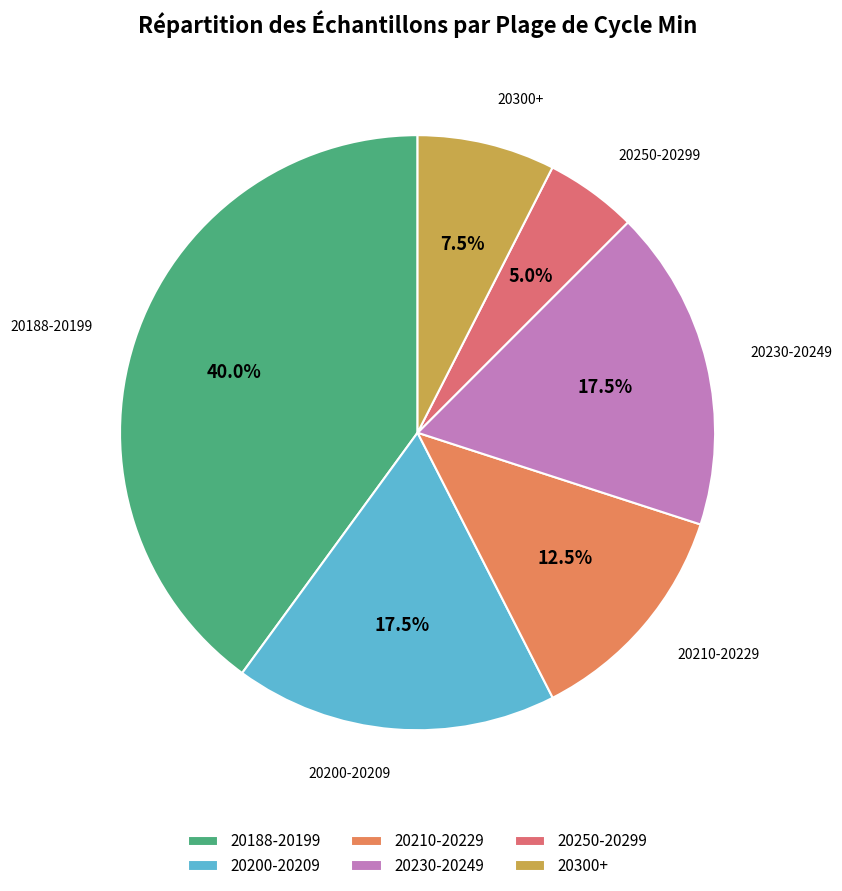

What is the largest slice in the pie chart?

20188-20199